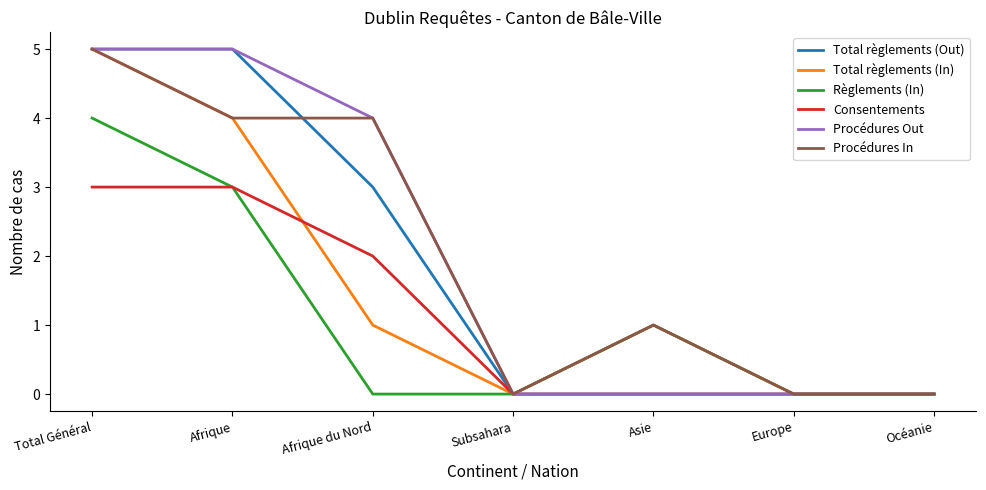

What is the maximum value for Règlements (In)?

4